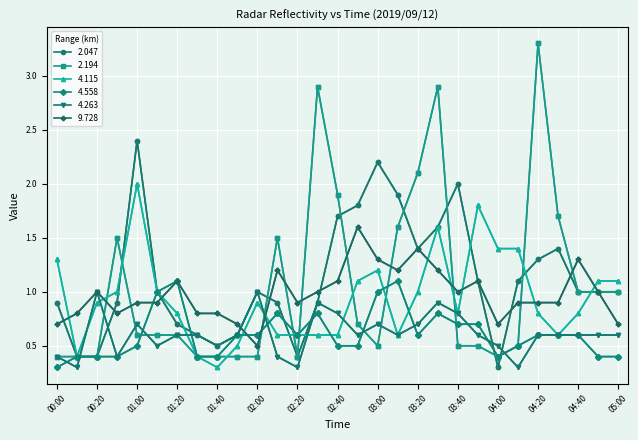

Which has a higher value, 02:00 or 01:40?

02:00